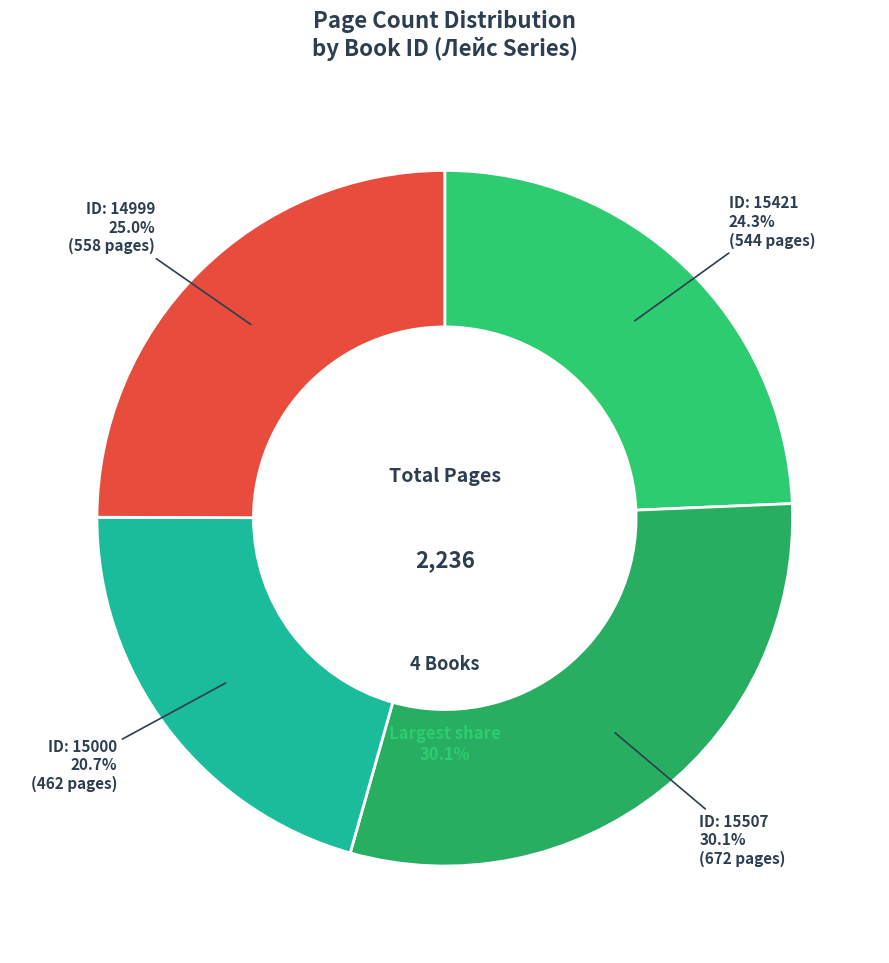

Combined, do 15421 and 15000 account for over 50%?

No